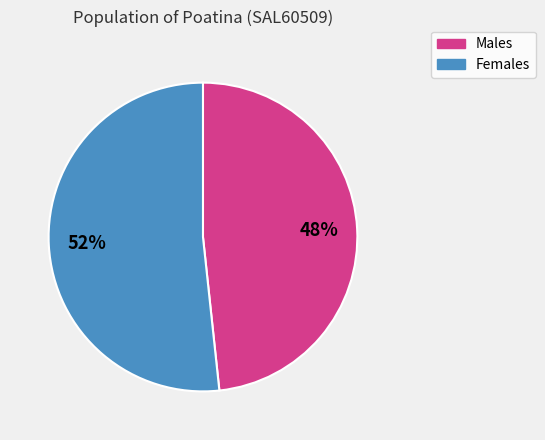

Is it true that Males is 38% of the pie?

False